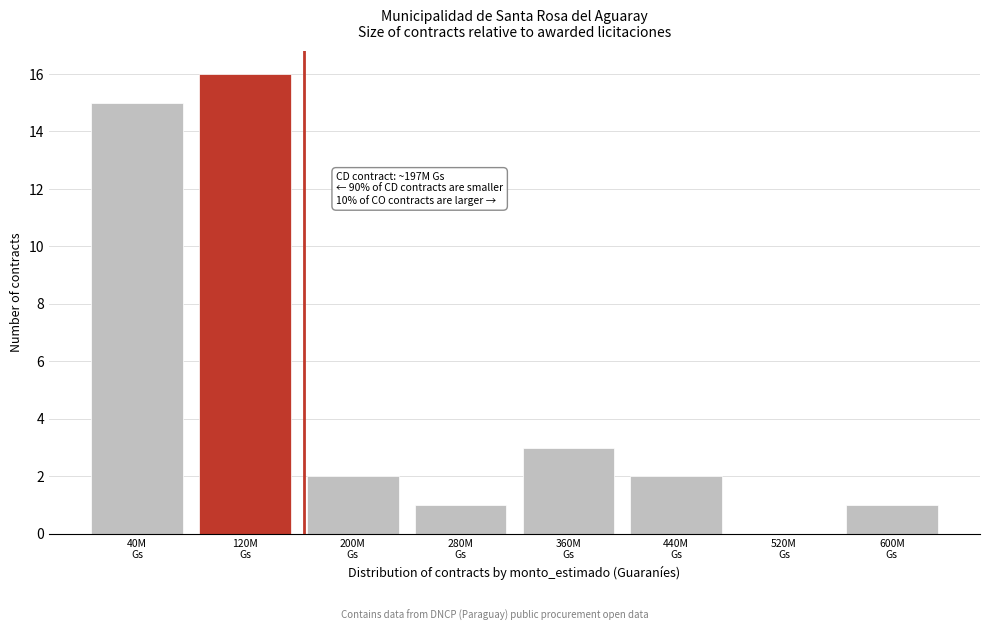

What is the greatest value displayed?

16